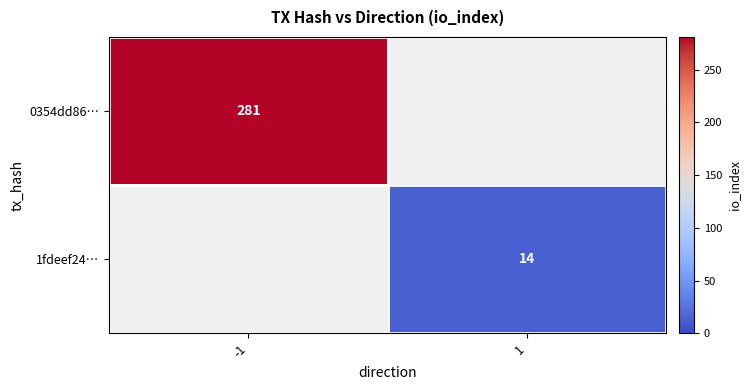

At how many categories does at least one series exceed 90?

1